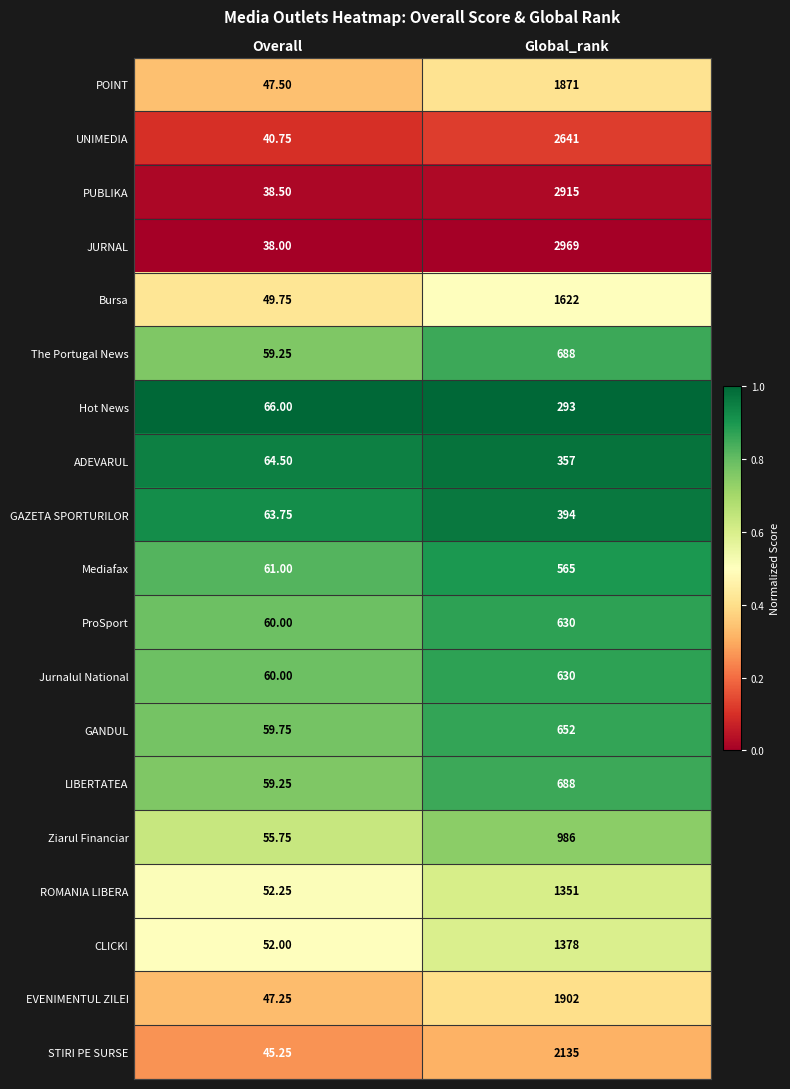

Which category has the lowest value in the PUBLIKA series?

Overall